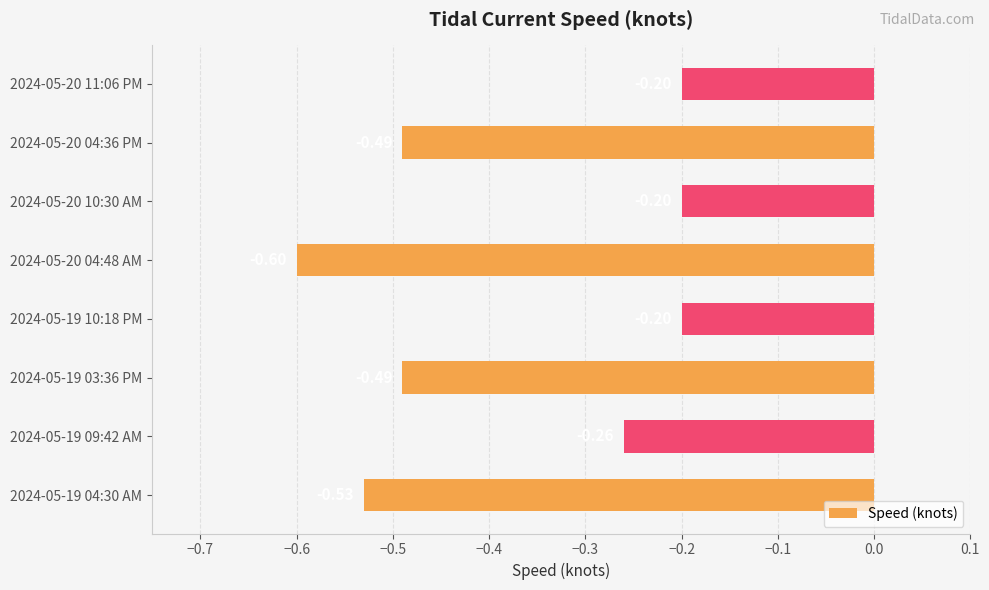

Between 2024-05-20 04:48 AM and 2024-05-20 10:30 AM, which is larger?

2024-05-20 10:30 AM